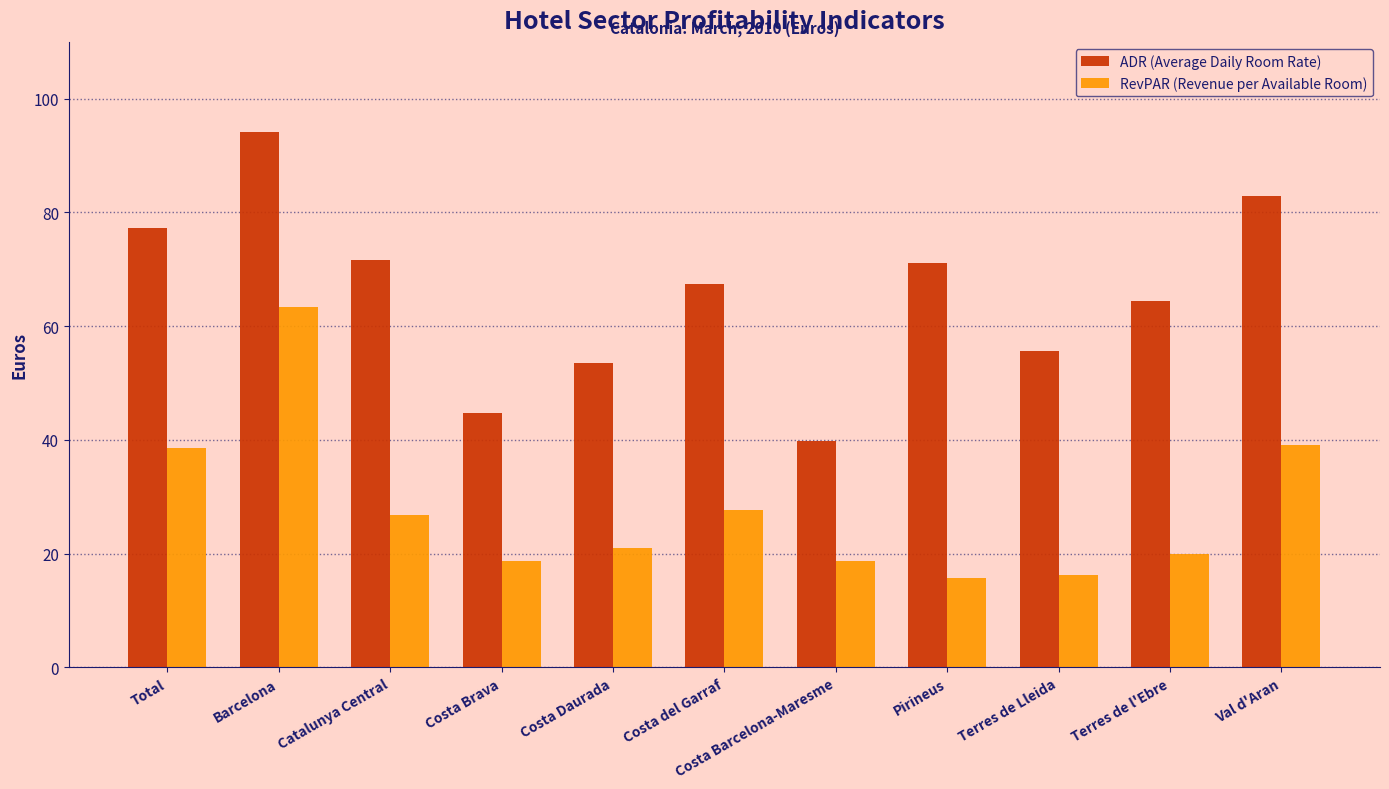

The ADR (Average Daily Room Rate) series shows 20.2 at Terres de l'Ebre. True or false?

False